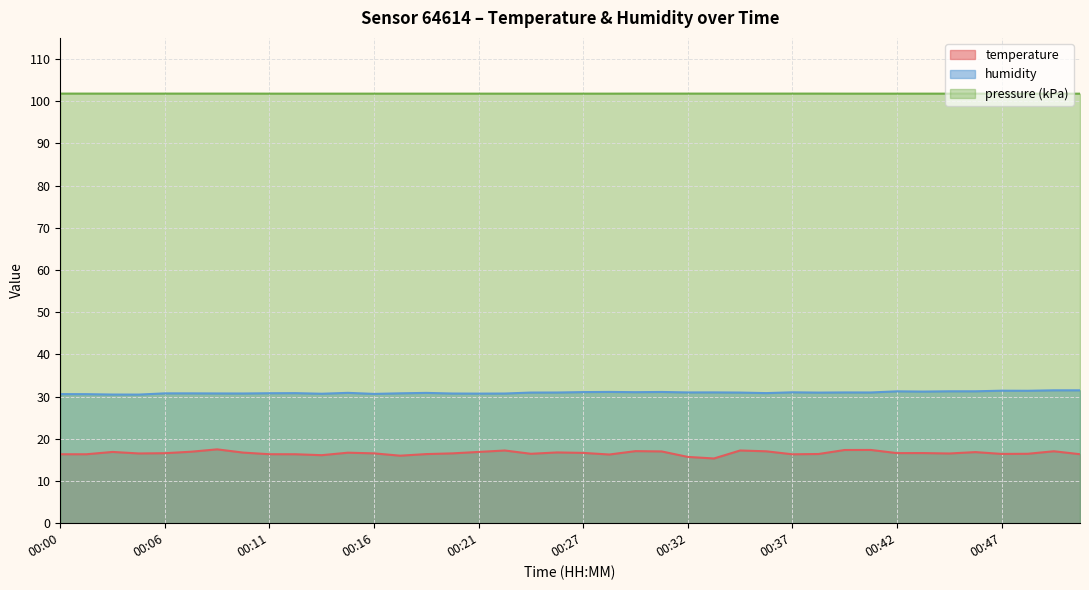

At how many categories does at least one series exceed 27?

40